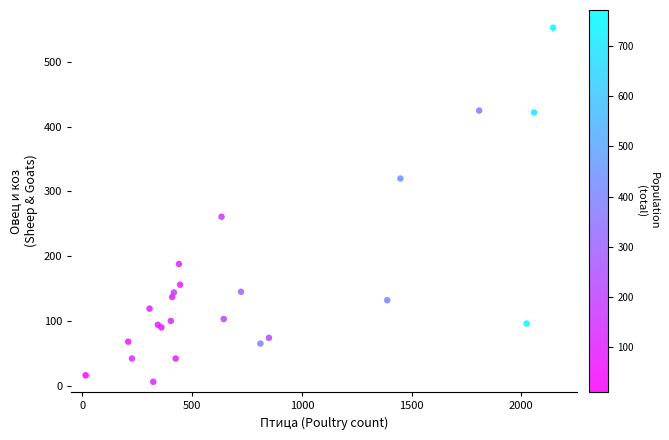

What Y value in the scatter plot is closest to 279?

261